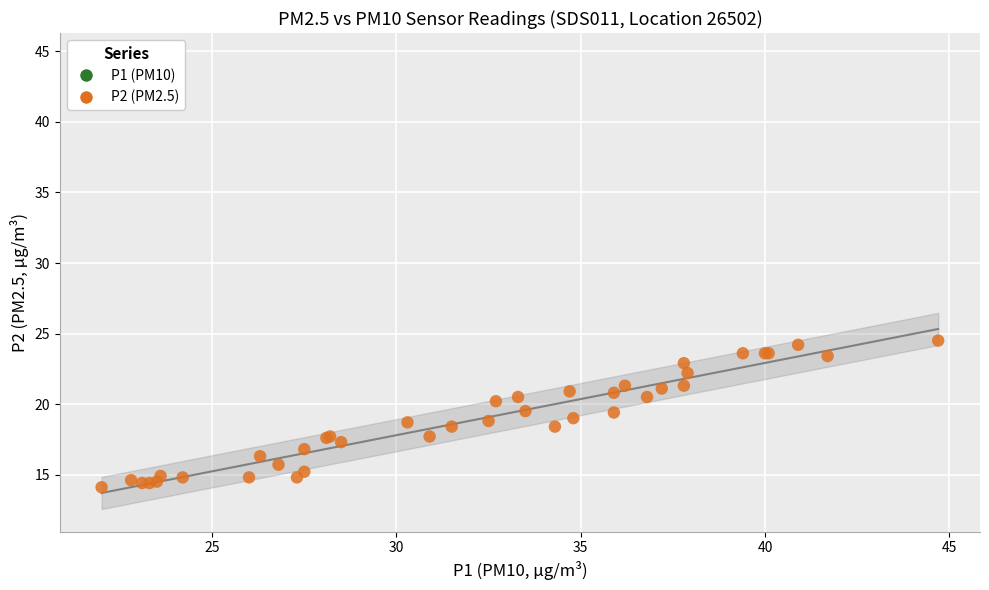

What is the X range (max minus min) for the scatter plot?

22.7